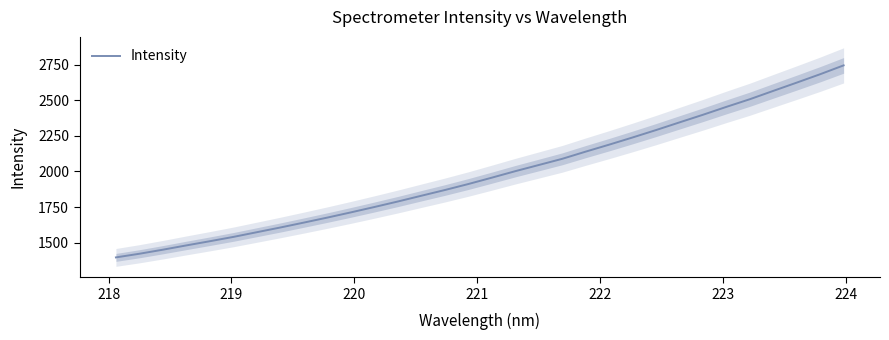

Reading left to right, extract all data points from this chart.

1395.4	1421.1	1449.7	1479.9	1509.4	1539.7	1572.8	1606.0	1640.4	1675.7	1712.2	1750.0	1788.8	1829.3	1869.5	1911.7	1956.4	2002.1	2045.5	2089.0	2139.7	2188.8	2239.4	2291.5	2345.6	2399.1	2454.8	2508.7	2567.3	2625.4	2684.6	2746.8